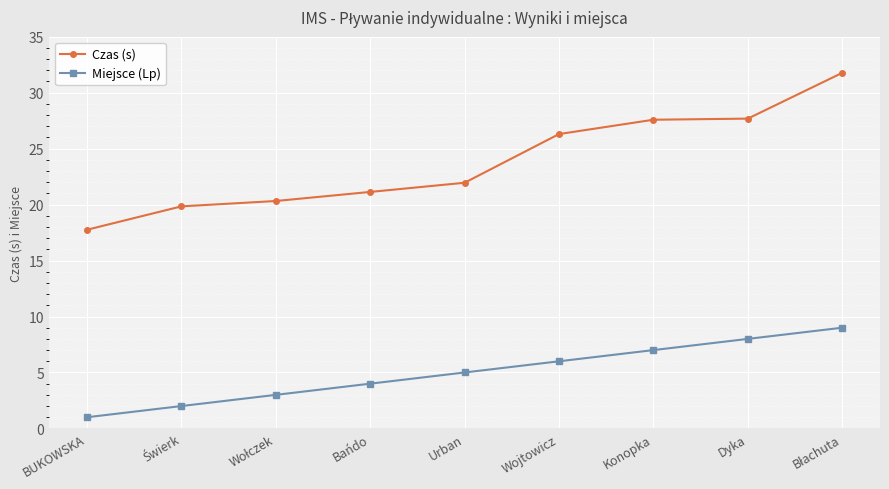

What is the smallest value displayed?

1.0